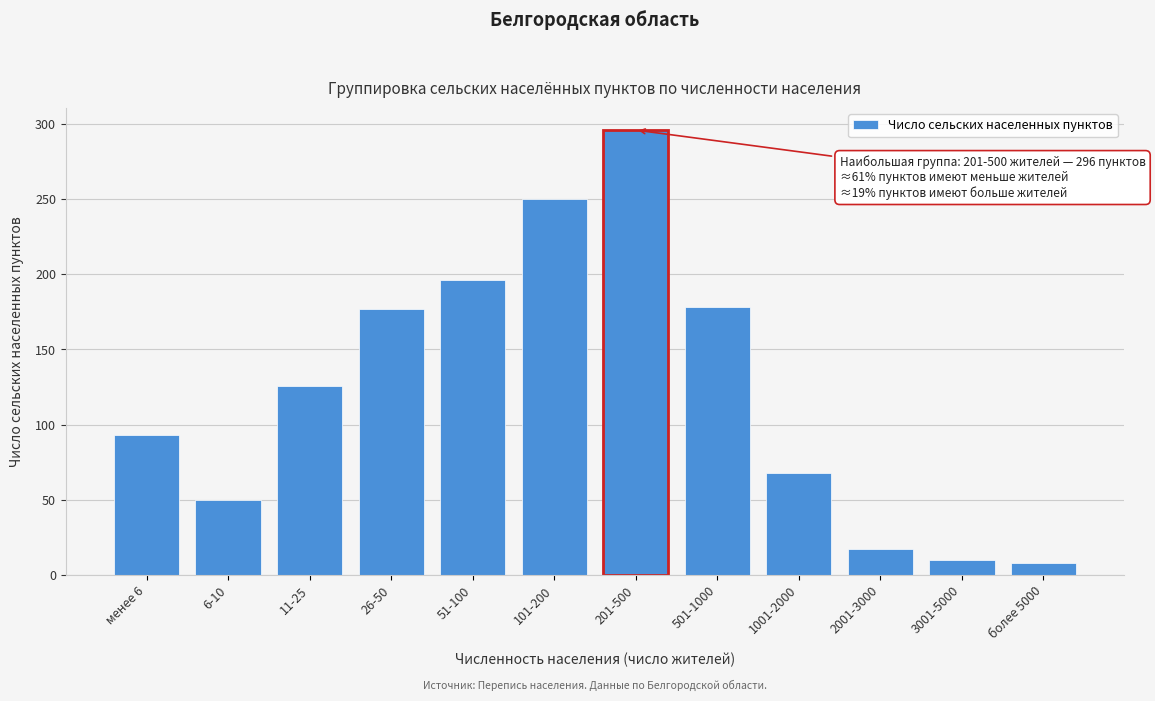

Which category has the highest value across all series?

201-500